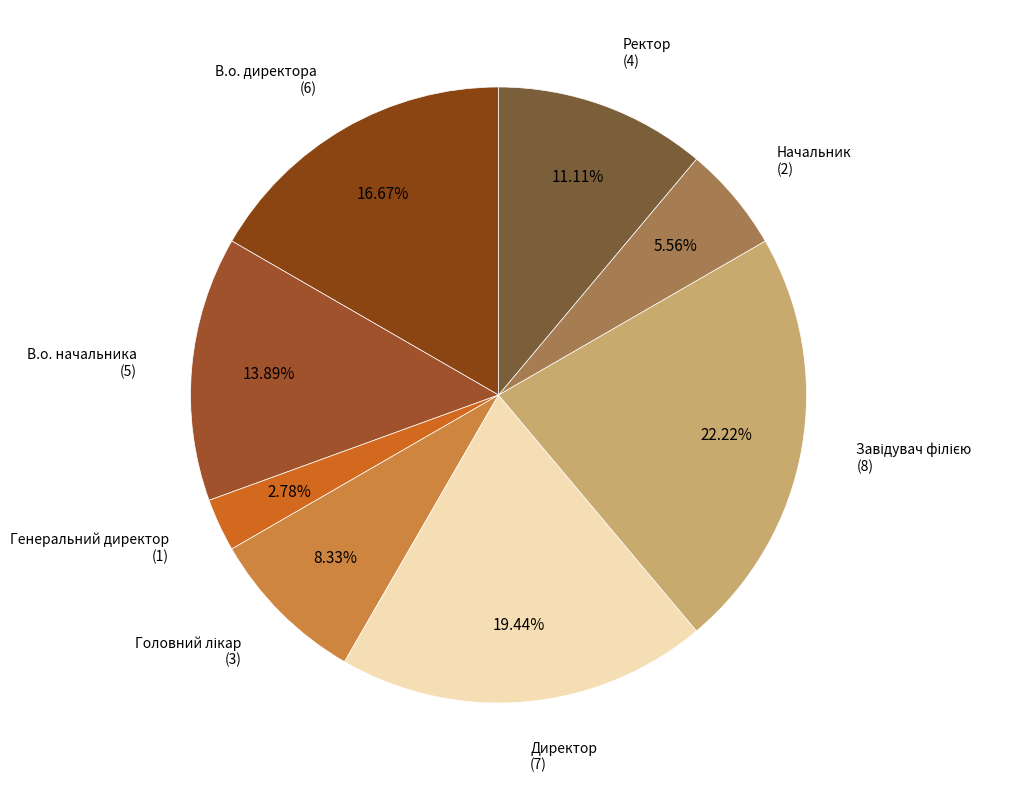

Do Ректор and В.о. директора together represent more than half of the pie?

No